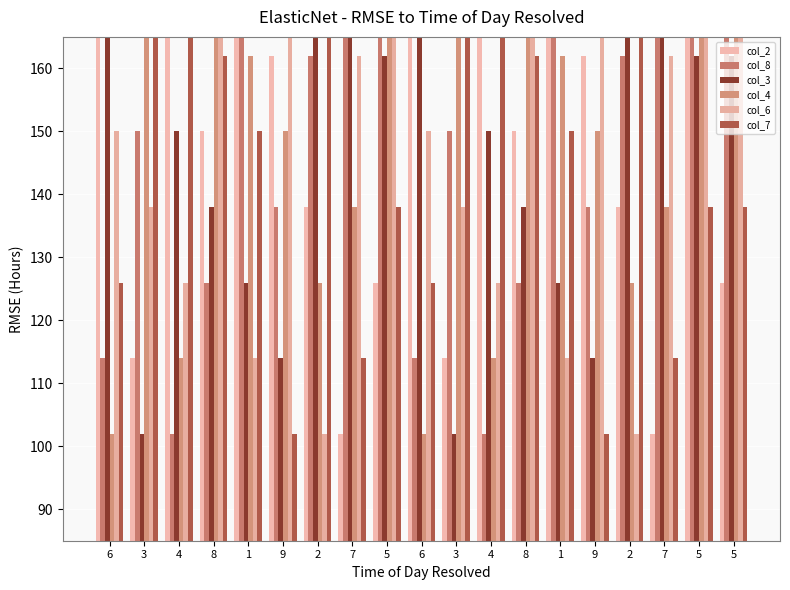

Where is col_6 nearest to the value 150?

6